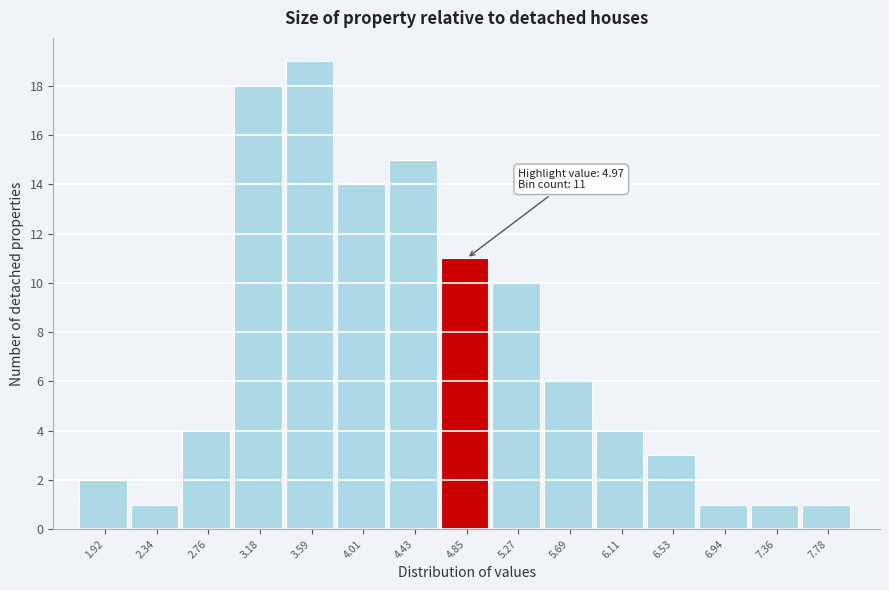

Reading right to left, extract all data points from this chart.

7.78=1	7.36=1	6.94=1	6.53=3	6.11=4	5.69=6	5.27=10	4.85=11	4.43=15	4.01=14	3.59=19	3.18=18	2.76=4	2.34=1	1.92=2